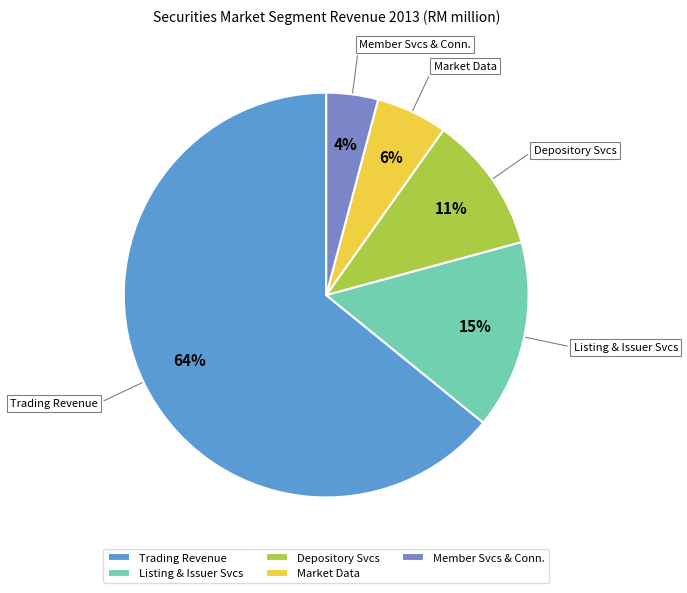

To the nearest percent, what percentage of the pie is Member Svcs & Conn.?

4%